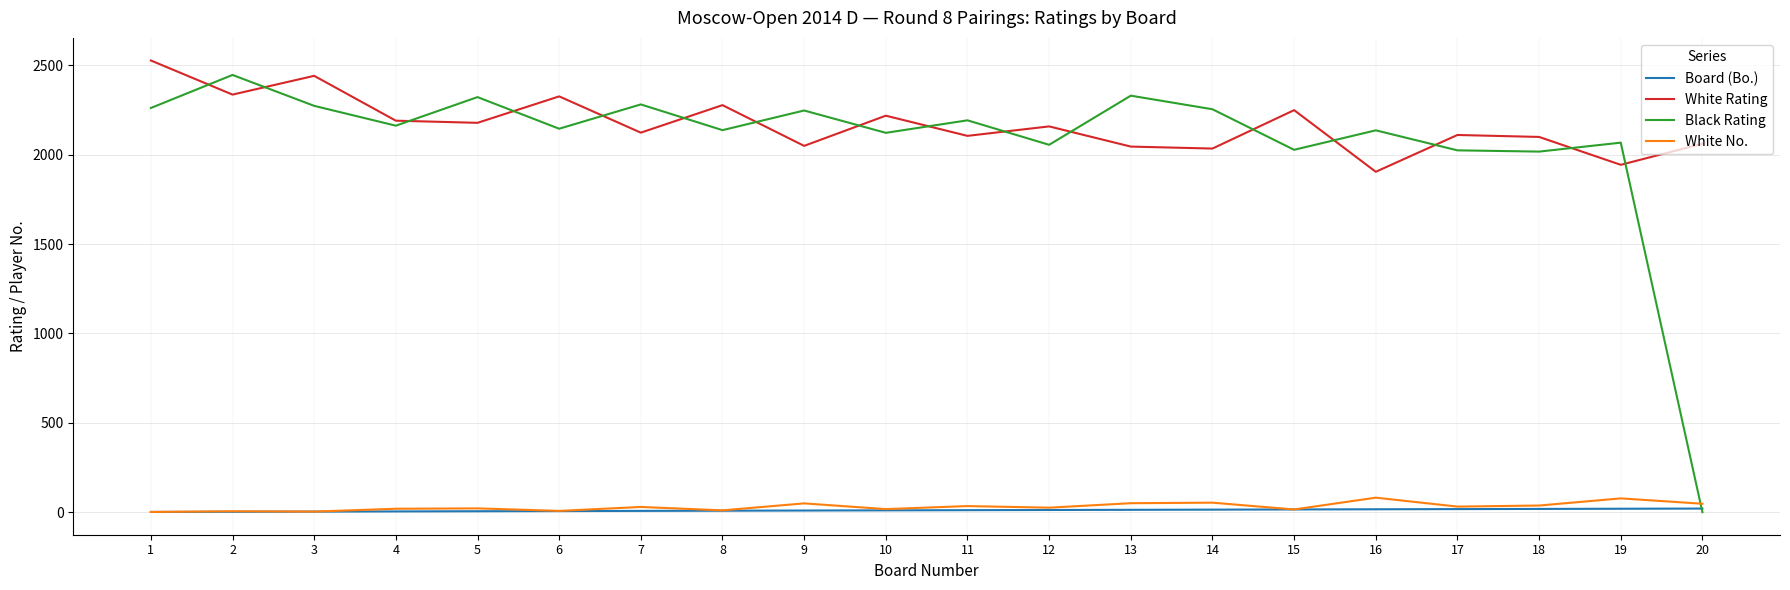

Is it true that White Rating equals 1905 at 16?

True